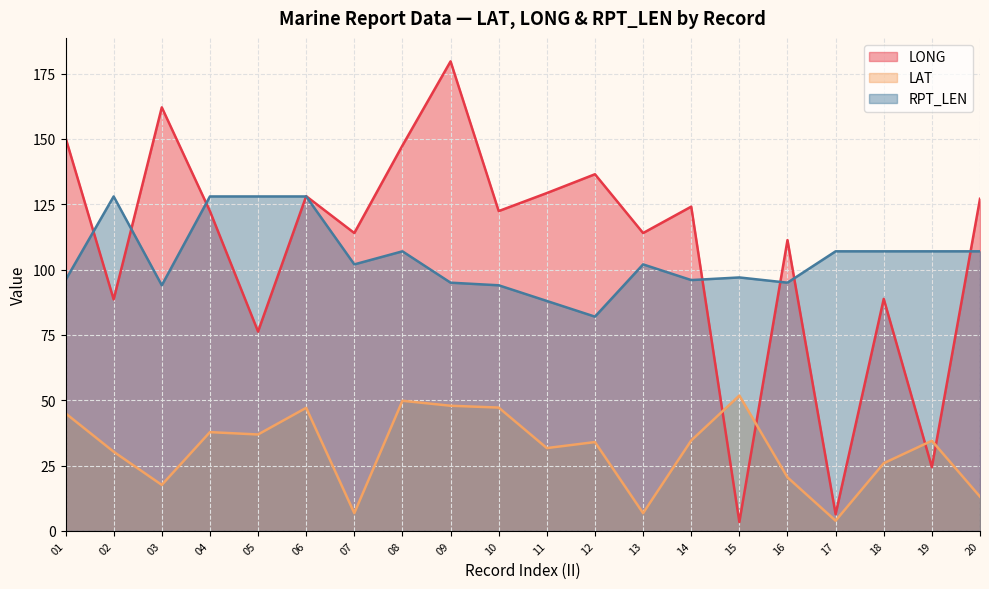

List the labels in order of RPT_LEN value, largest first.

02, 04, 05, 06, 08, 17, 18, 19, 20, 07, 13, 15, 01, 14, 09, 16, 03, 10, 11, 12